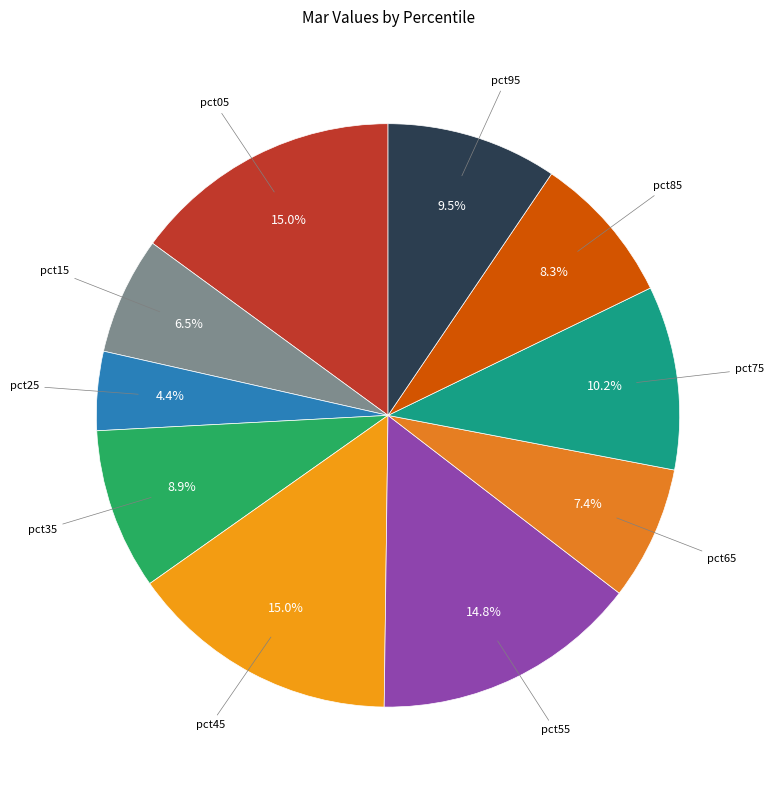

Count the number of slices in the pie.

10